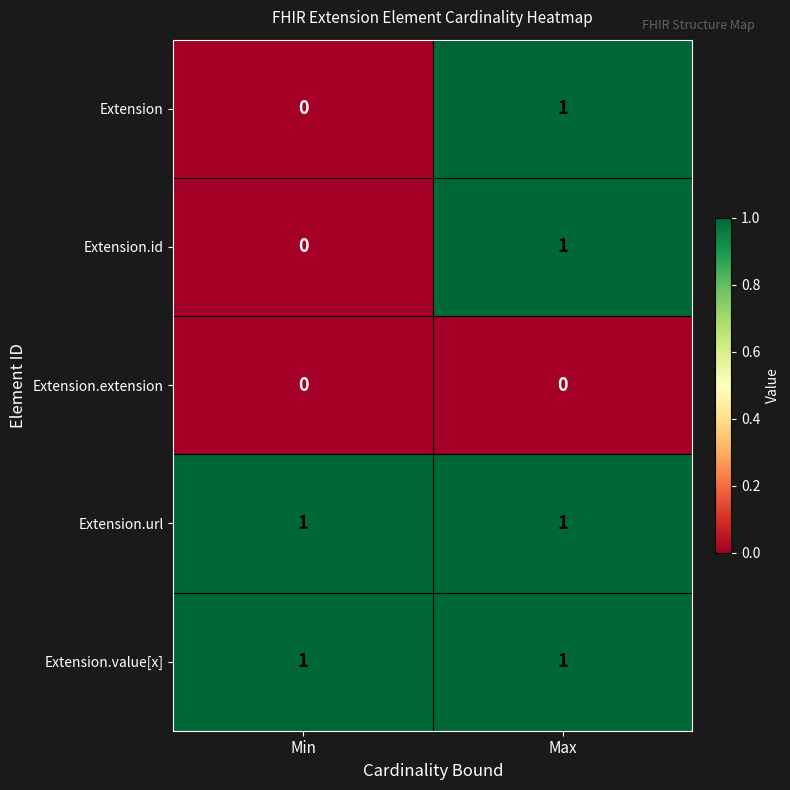

Reading right to left, what are all the values shown in this chart?

Extension: 1	0
Extension.id: 1	0
Extension.extension: 0	0
Extension.url: 1	1
Extension.value[x]: 1	1